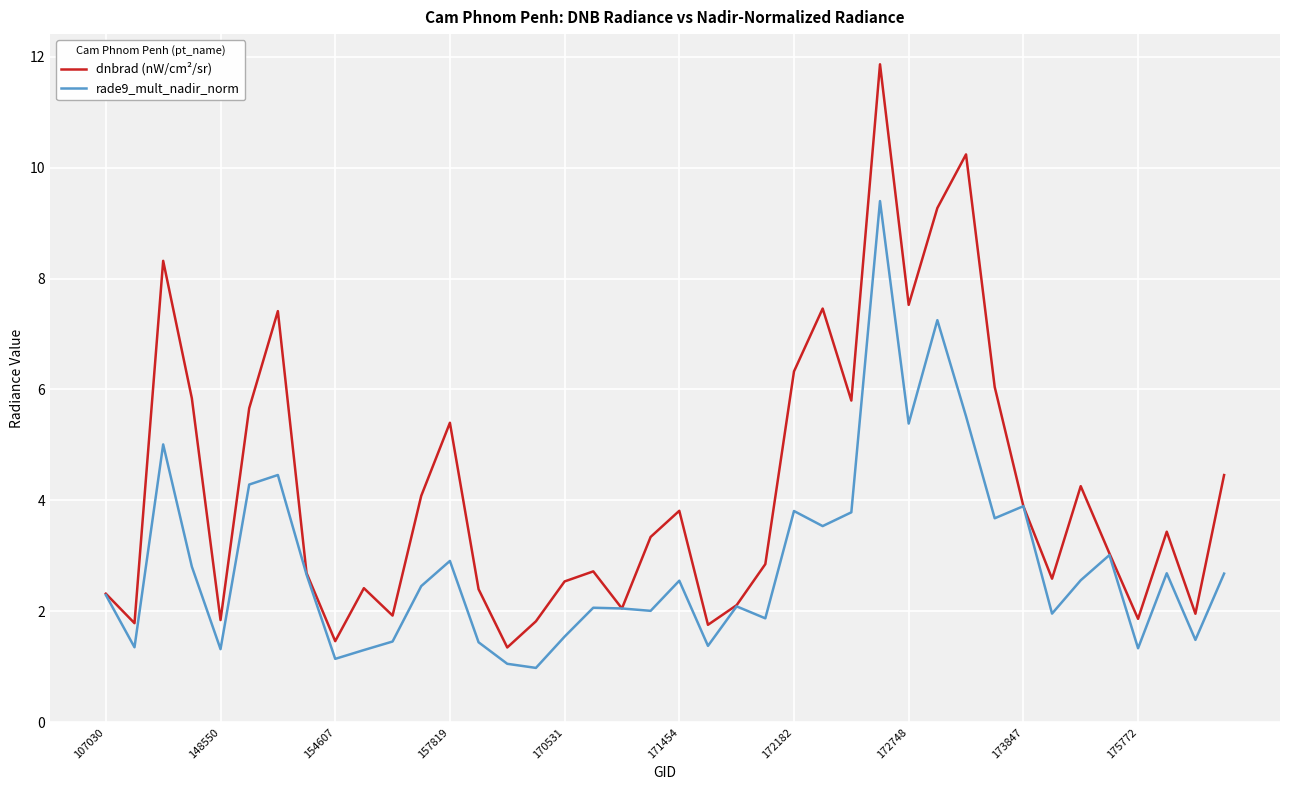

Rank the series by their maximum value, from highest to lowest.

dnbrad (nW/cm²/sr), rade9_mult_nadir_norm